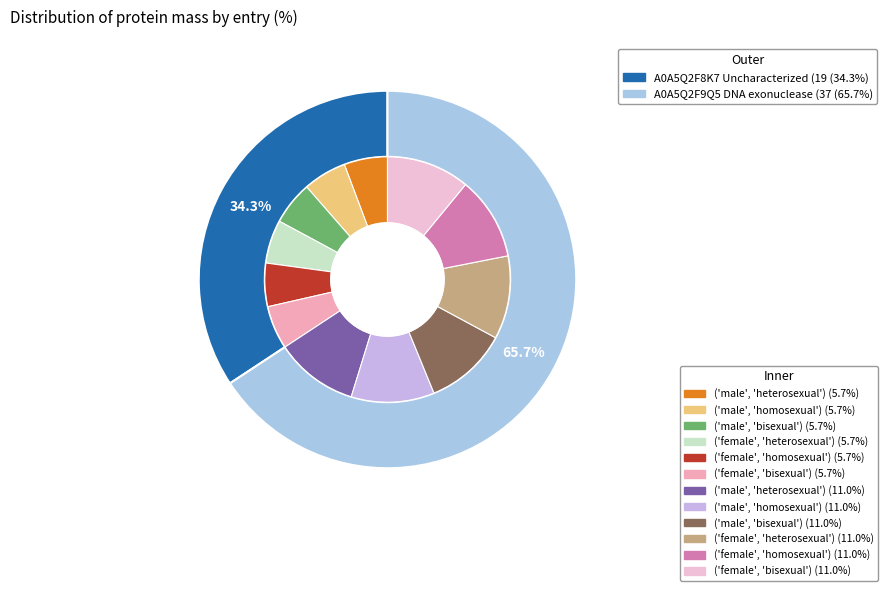

To the nearest percent, what is the combined percentage of tr|A0A5Q2F8K7|A0A5Q2F8K7_9CAUD Uncharacterized protein and tr|A0A5Q2F9Q5|A0A5Q2F9Q5_9CAUD DNA exonuclease?

100%